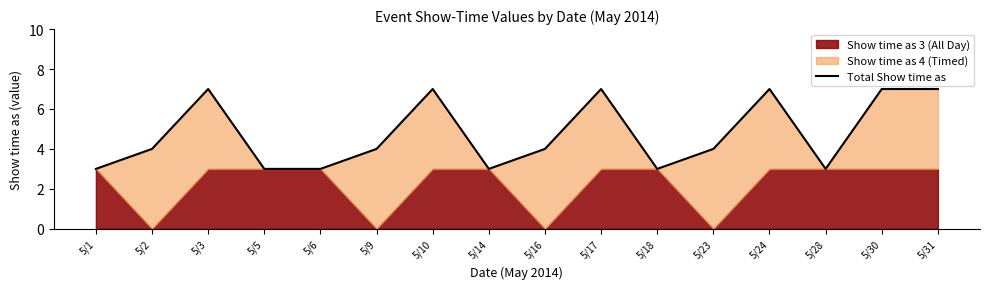

What is the ratio of the value at 5/6 to the value at 5/10?

0.4